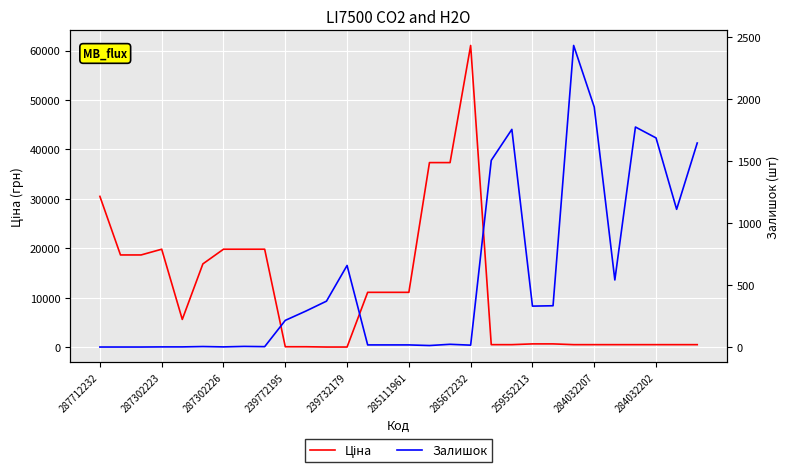

Is it true that Залишок equals 290.0 at 10?

True